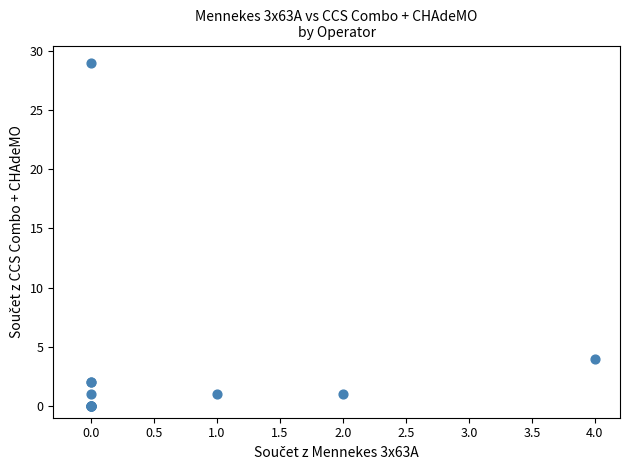

What Y value in the scatter plot is closest to 14?

4